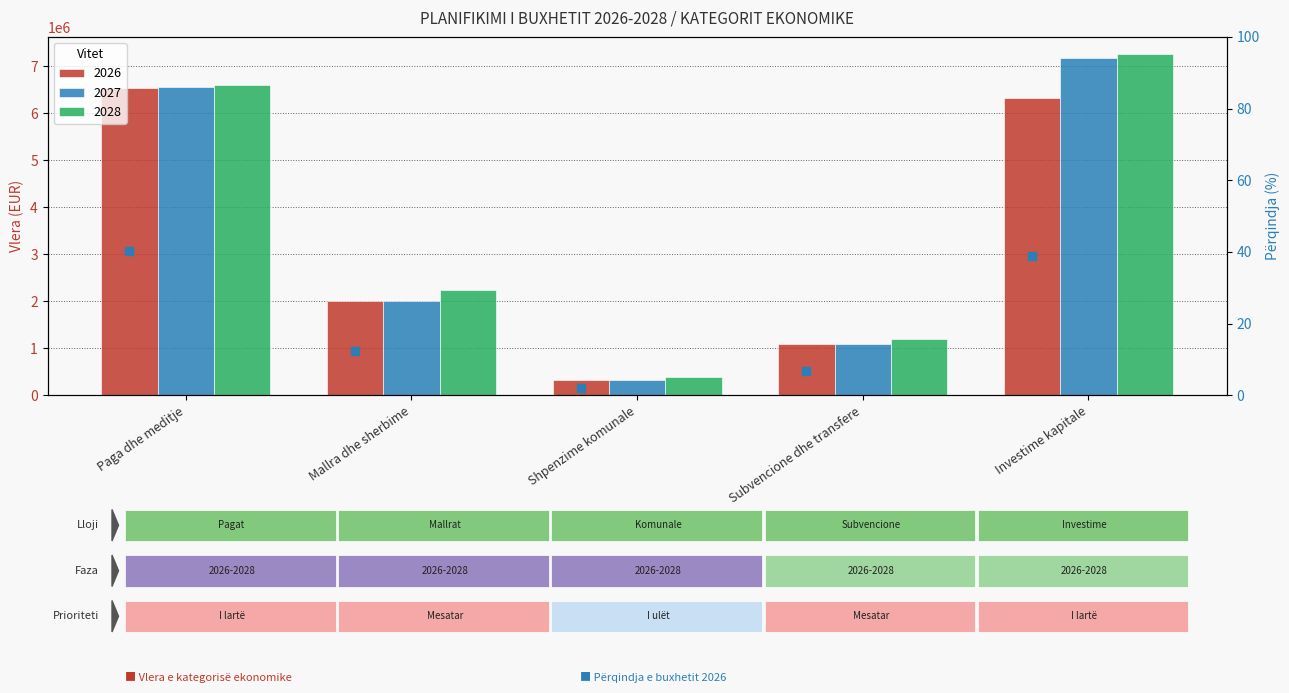

What is the difference between the highest and lowest values at Investime kapitale?

937848